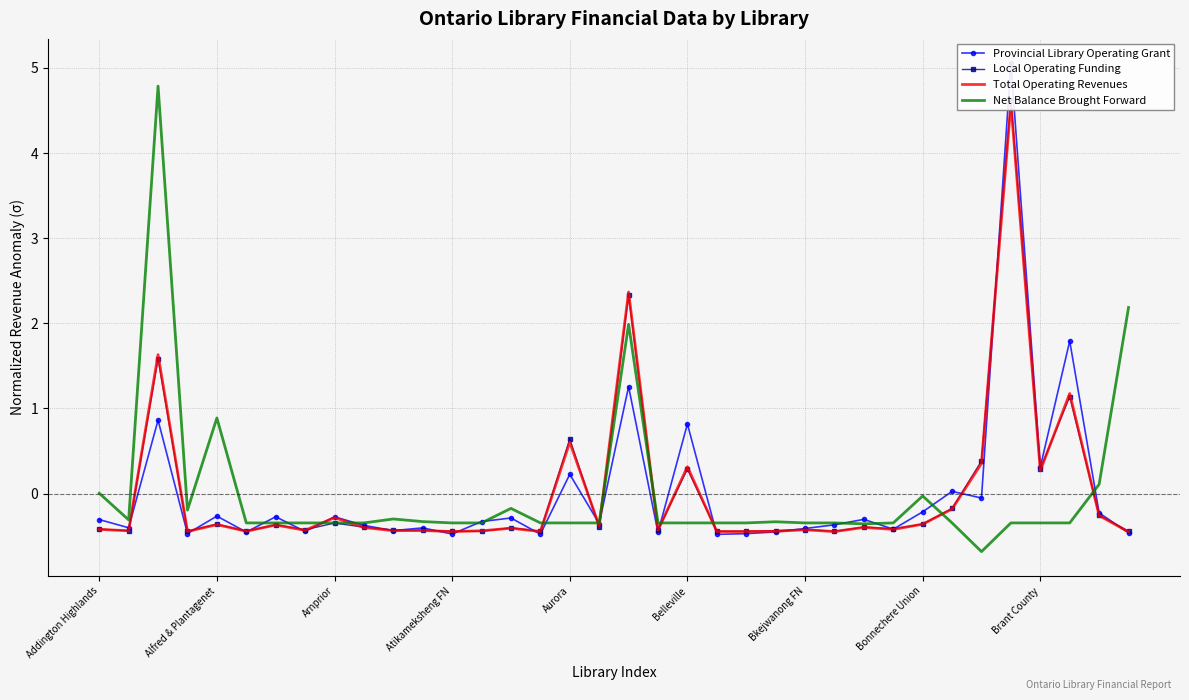

List the series in order of their peak value, highest first.

Provincial Library Operating Grant, Net Balance Brought Forward, Local Operating Funding, Total Operating Revenues